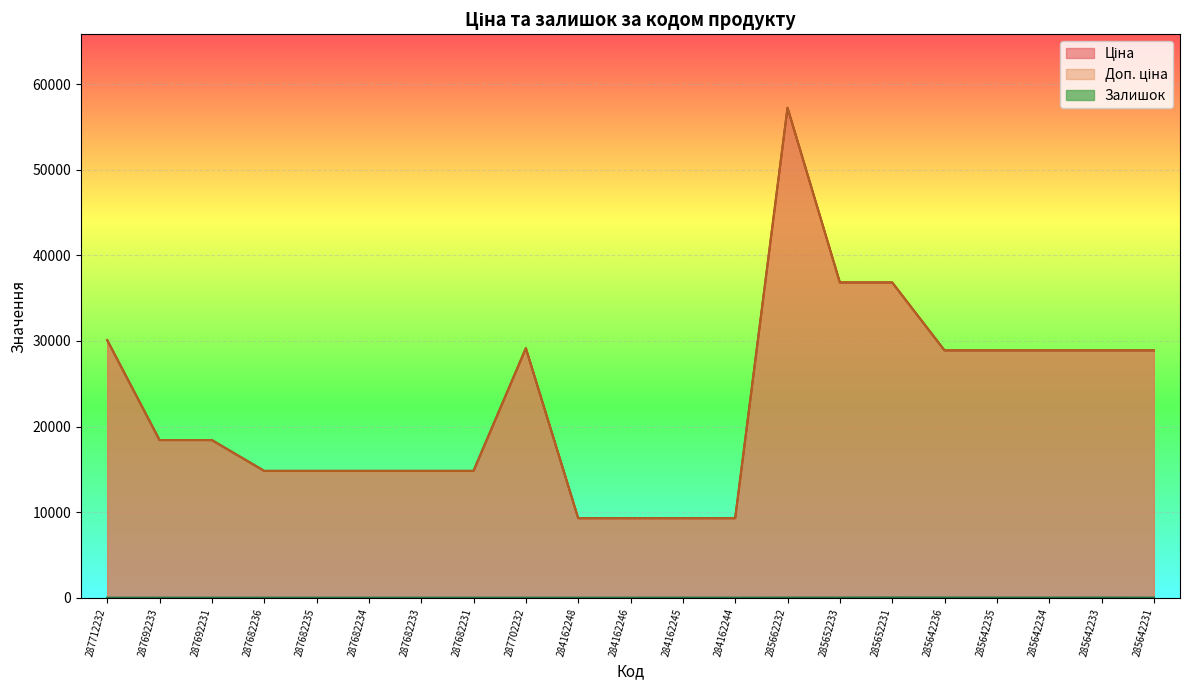

Between 287682233 and 285652231, which series saw the biggest shift?

Ціна